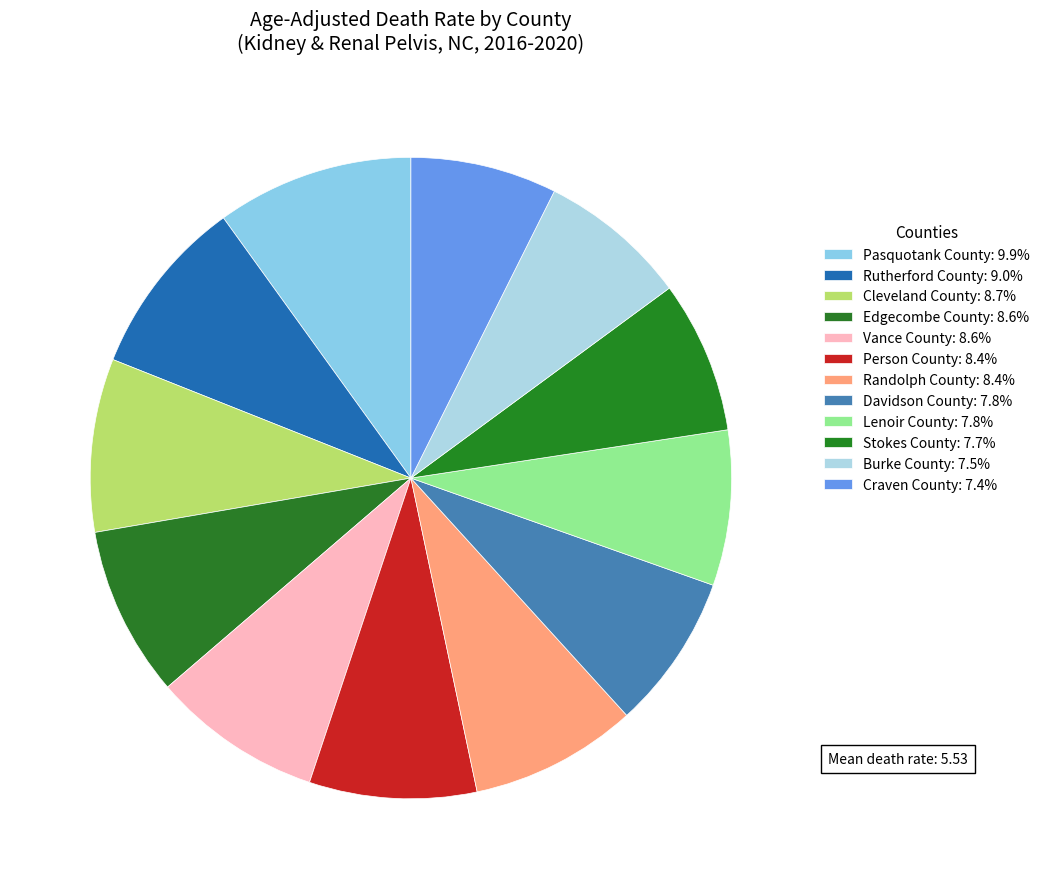

True or false: Lenoir County accounts for 8% of the total.

True